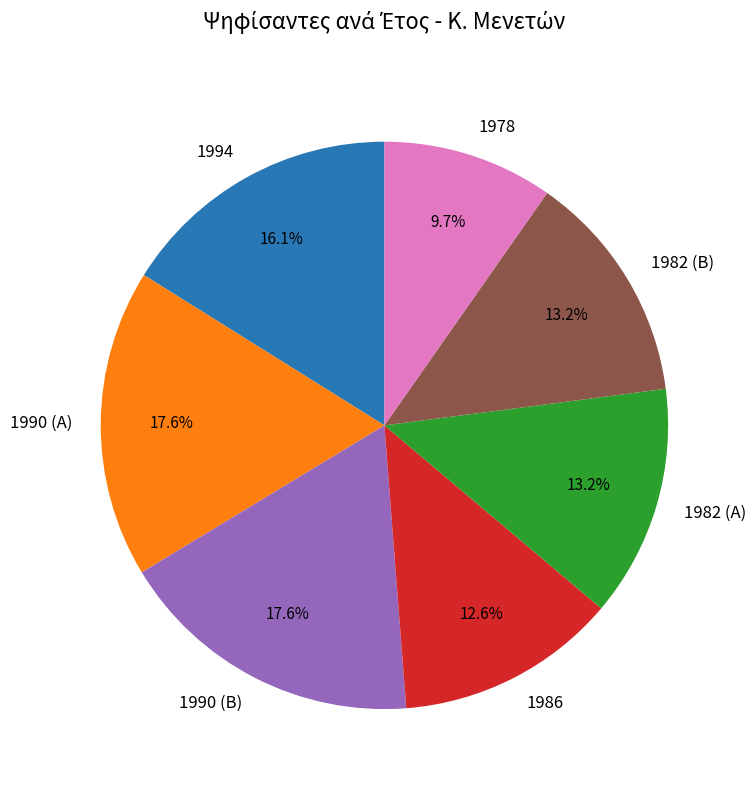

Which slice is the smallest?

1978